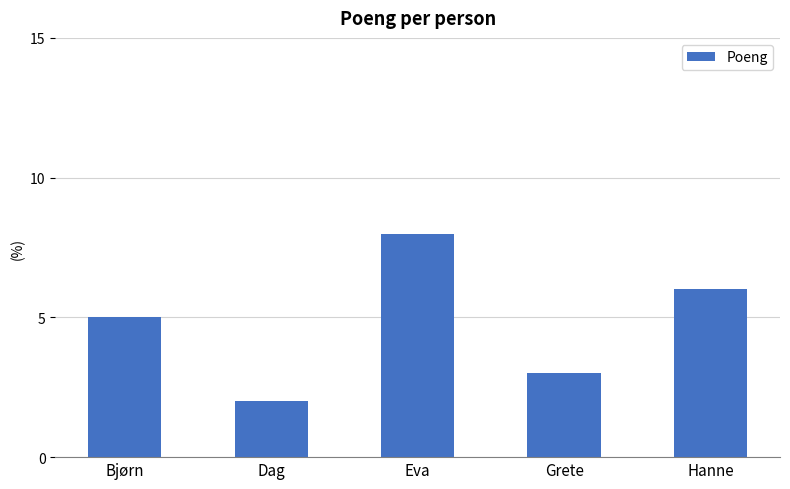

How many values are between 3 and 6?

3